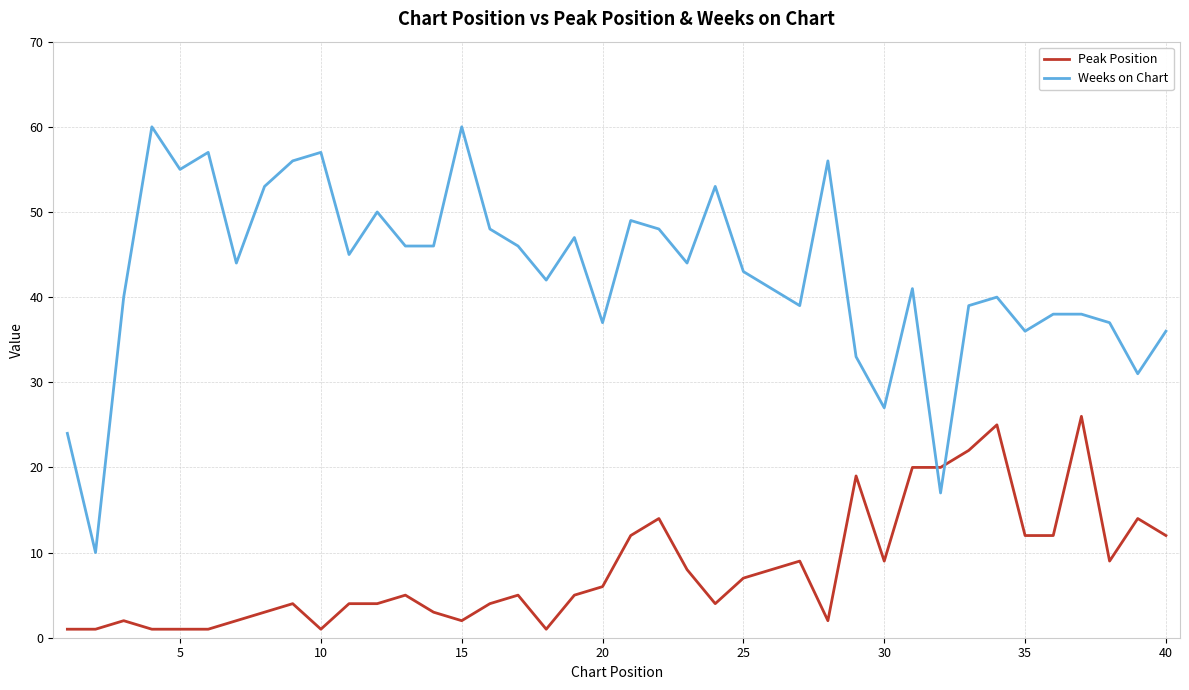

List the series in order of their overall mean, highest first.

Weeks on Chart, Peak Position